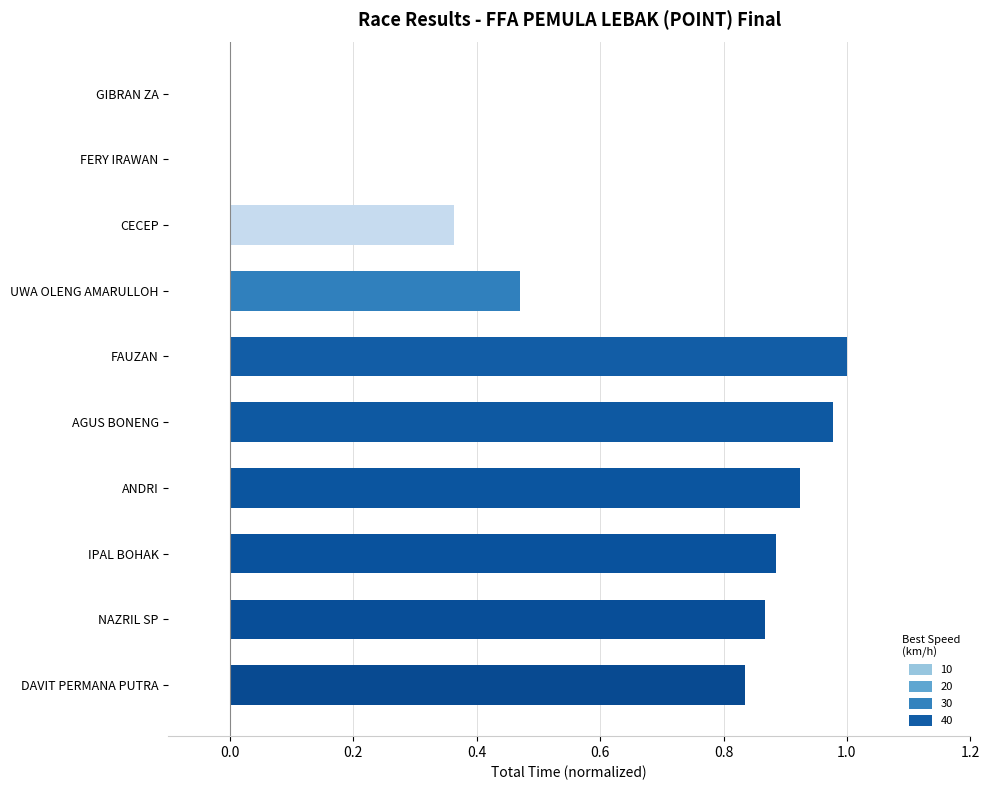

Between IPAL BOHAK and CECEP, which is larger?

IPAL BOHAK